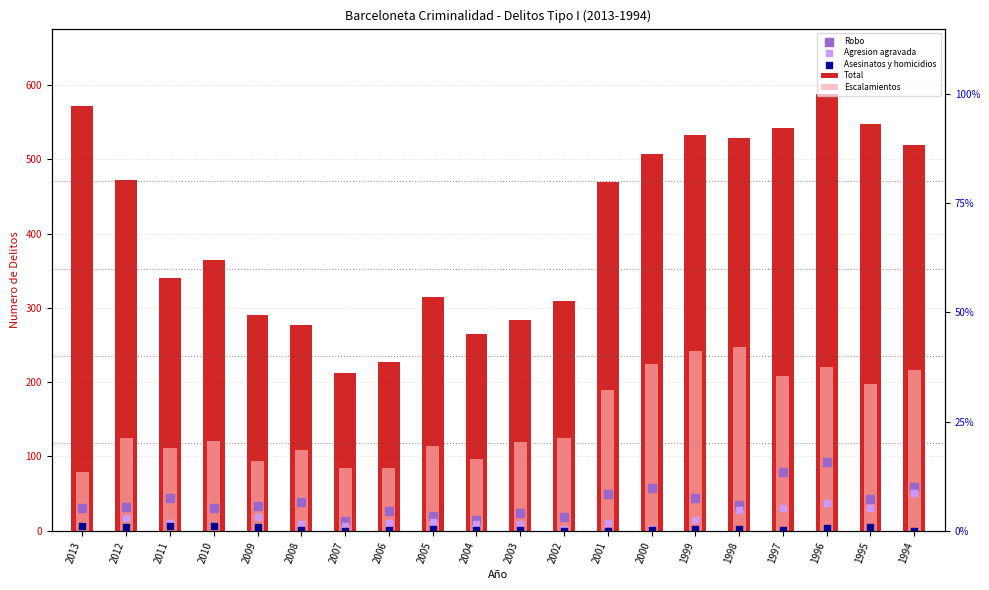

At how many categories does at least one series exceed 533?

4